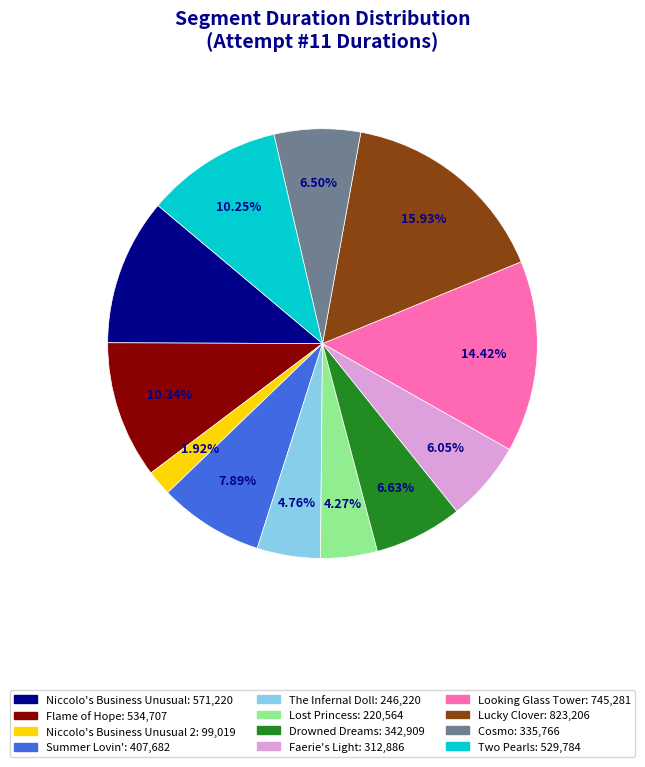

Is there a majority slice in this chart?

No